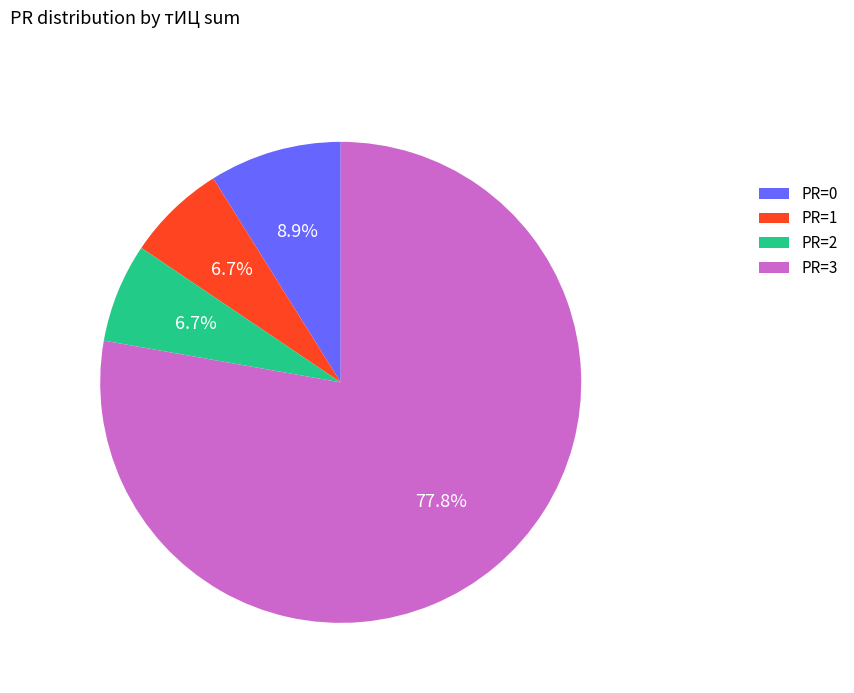

Approximately how many times larger is the value at PR=0 compared to PR=1?

1.3